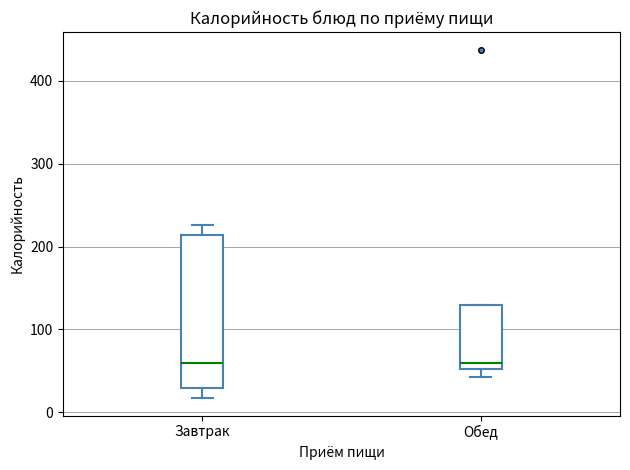

Reading left to right, transcribe this box plot: for each box, give where its median line is, the range the box spans, and where its two whiskers end, as read against the y-axis. The values are not printed on the chart, so give them approximately, as read against the axis.

Завтрак: median 60, box 30 to 210, whiskers 20 to 230
Обед: median 60, box 50 to 130, whiskers 40 to 130